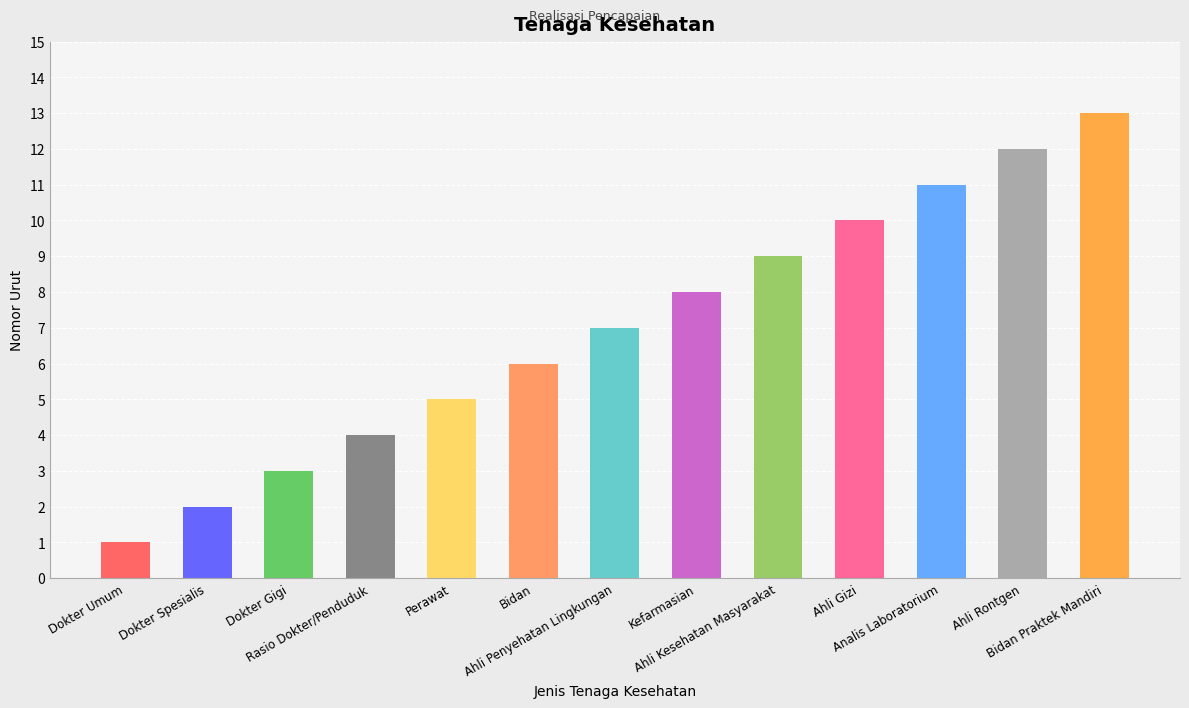

The chart shows a value of 8 at Kefarmasian. True or false?

True